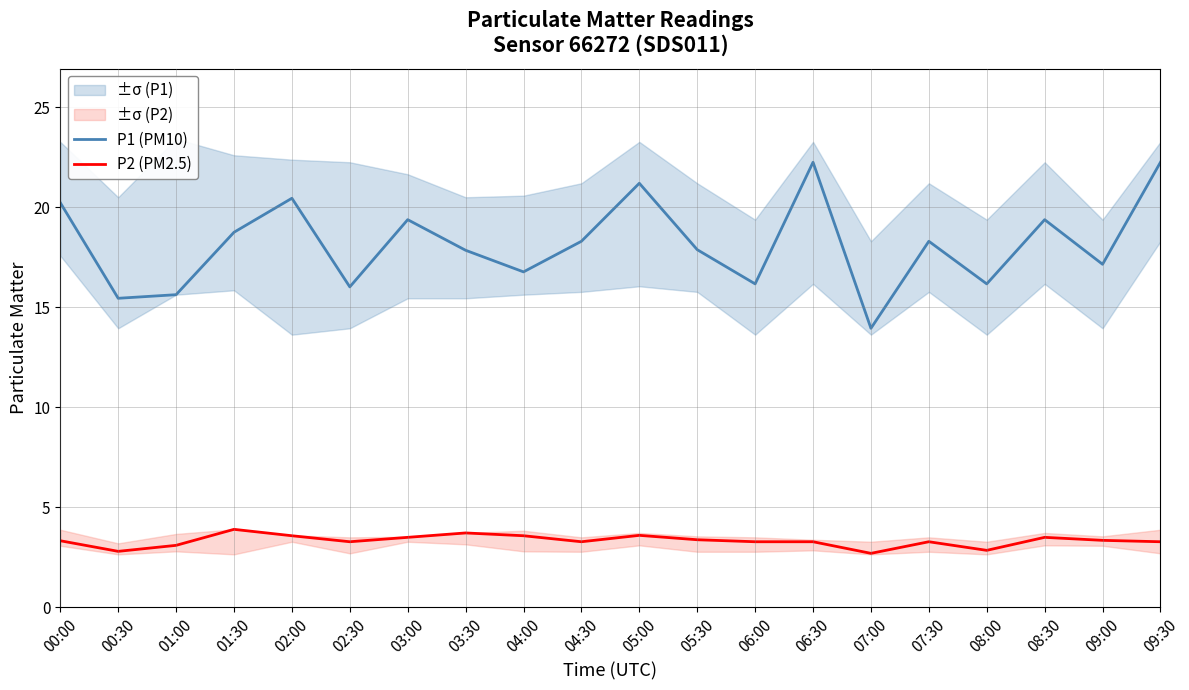

Reading left to right, list all the values displayed in this chart.

P1 (PM10): 20.2	15.4	15.6	18.8	20.4	16.0	19.4	17.9	16.8	18.3	21.2	17.9	16.2	22.2	13.9	18.3	16.2	19.4	17.1	22.2
P2 (PM2.5): 3.3	2.8	3.1	3.9	3.6	3.3	3.5	3.7	3.6	3.3	3.6	3.4	3.3	3.3	2.7	3.3	2.9	3.5	3.4	3.3